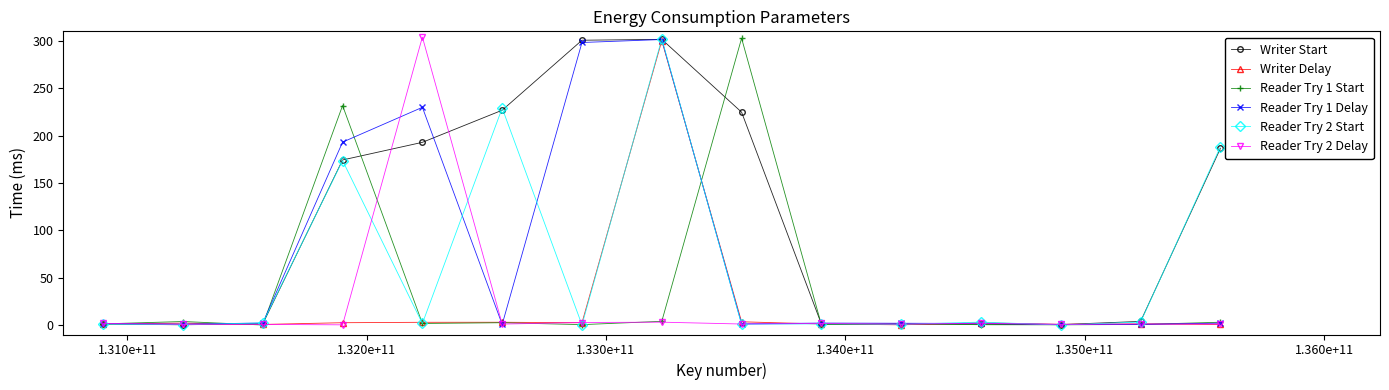

True or false: Reader Try 2 Start has more than 2 points higher than both neighbors.

True